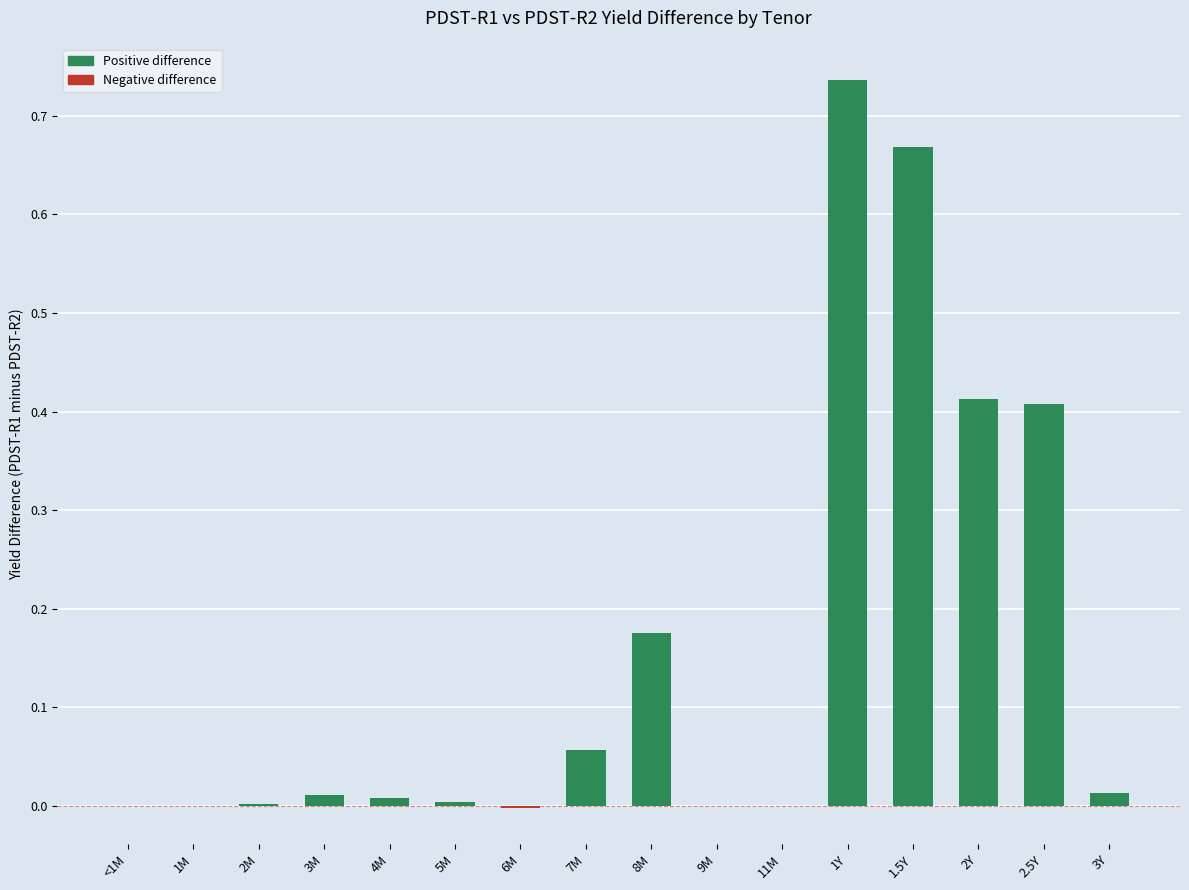

How many distinct data groups are displayed?

1